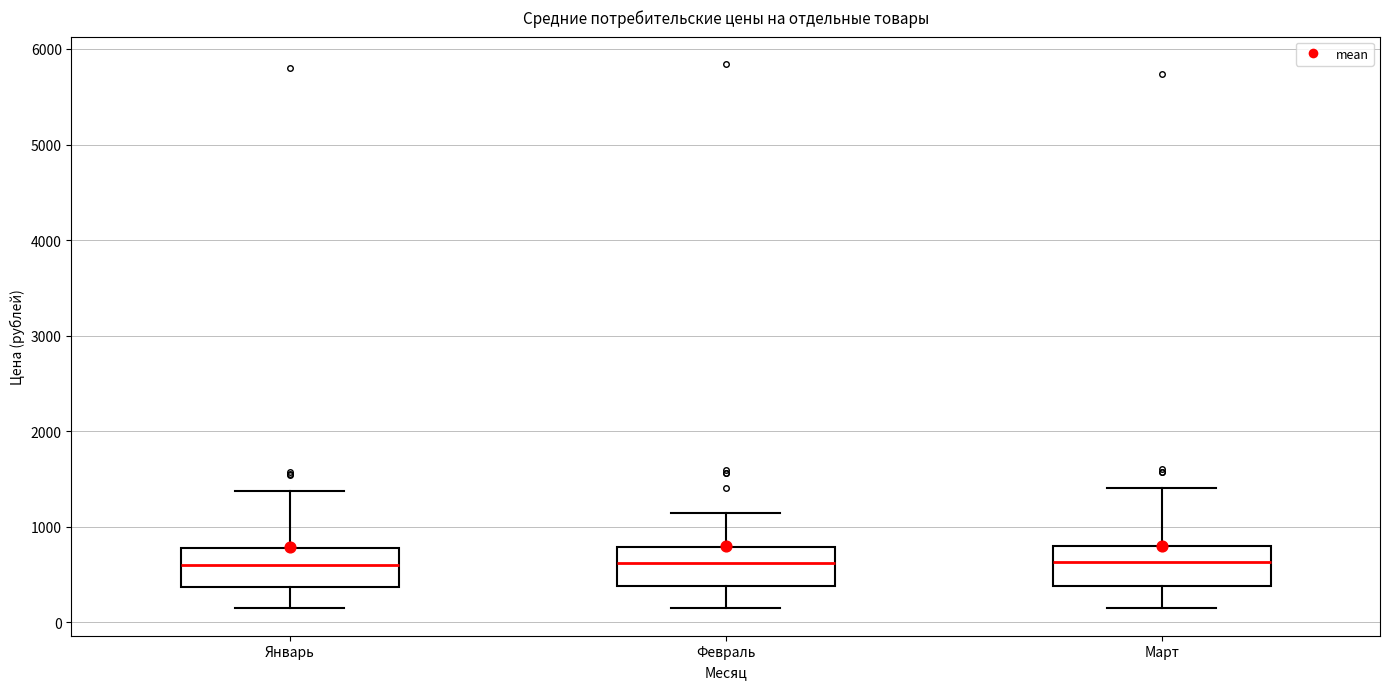

Where is the upper edge of the box for Февраль on the y-axis? The values are not printed on the chart, so give them approximately, as read against the axis.

800